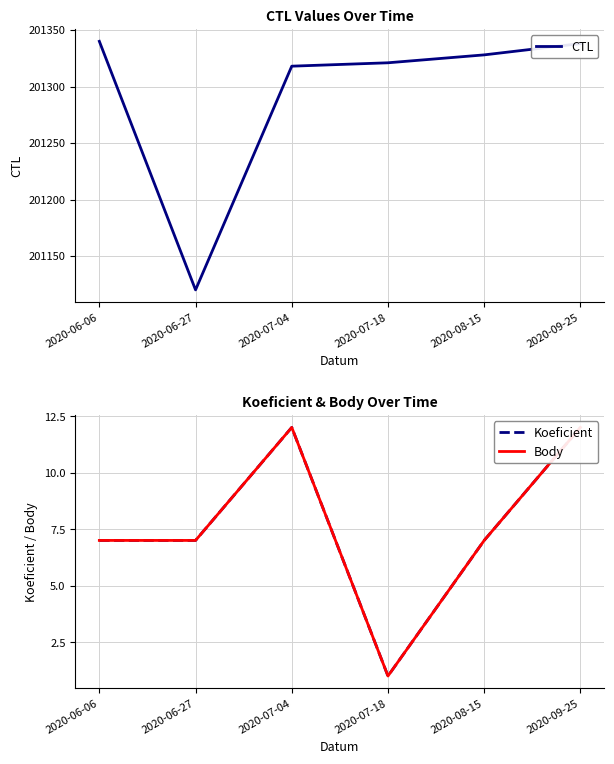

At which category does Body reach its first local peak?

2020-07-04